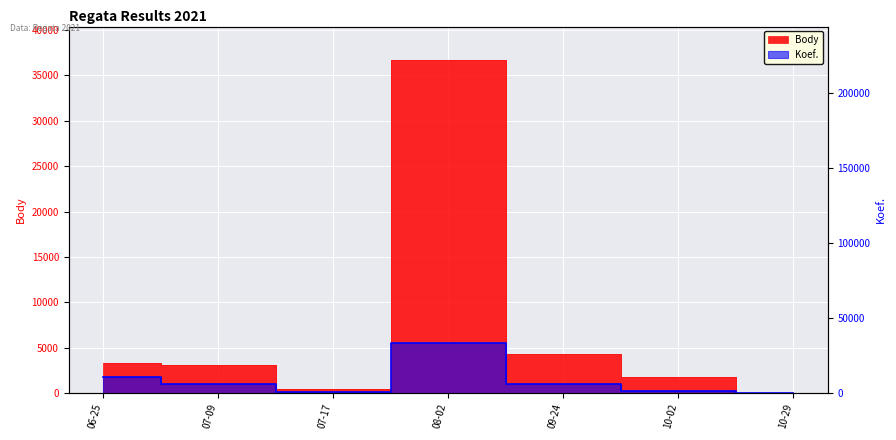

What position from the left is 07-17?

3